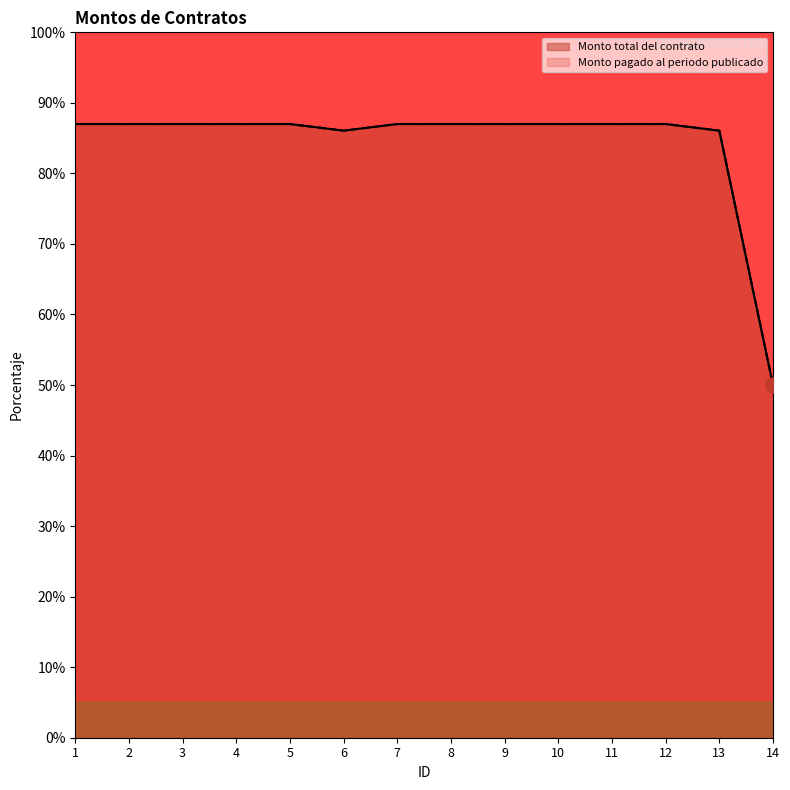

Which series has the largest Y range (max minus min)?

Monto total del contrato